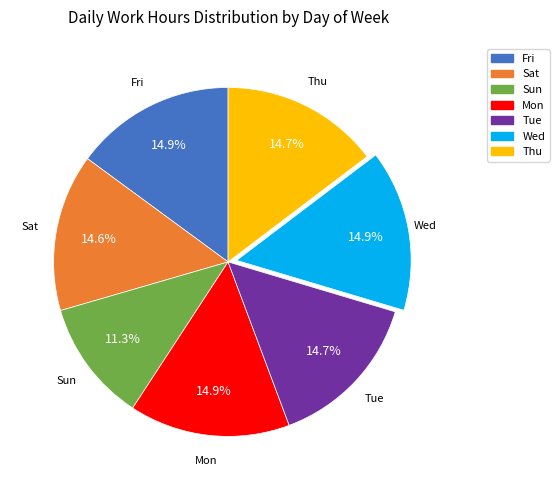

What is the ratio of the value at Sun to the value at Tue?

0.8